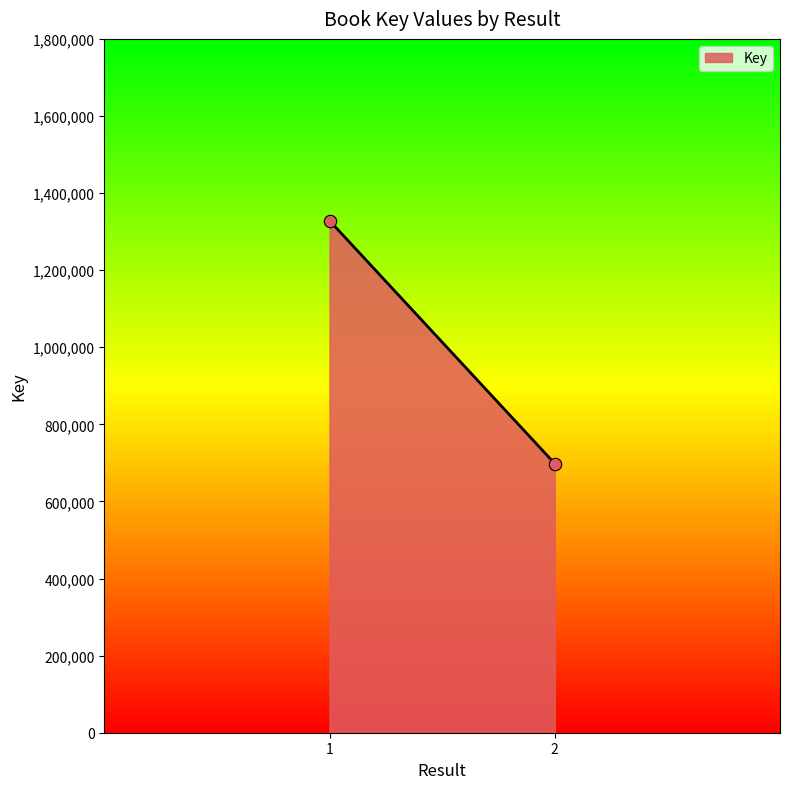

What is the average Y value?

1013342